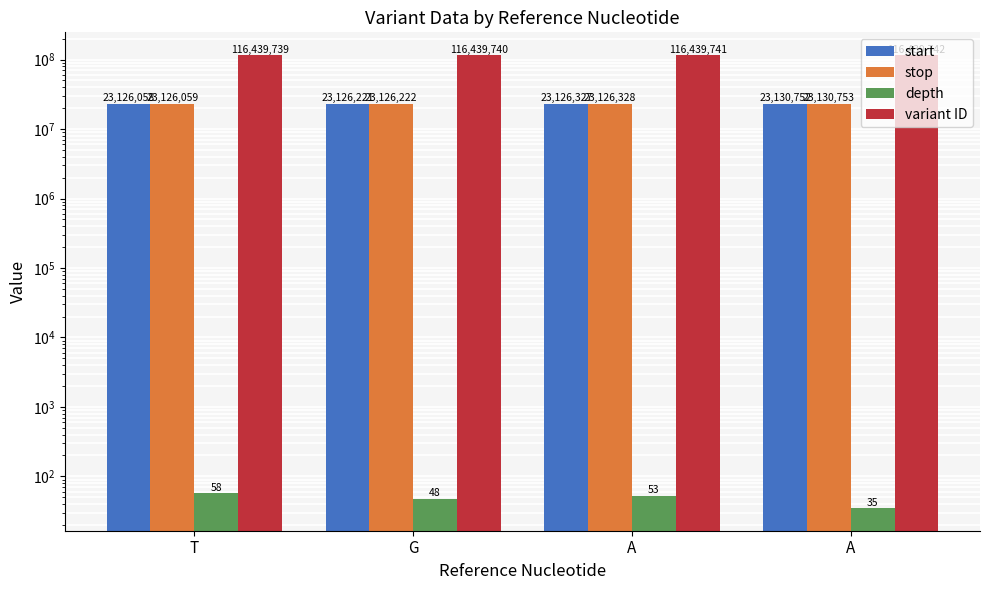

What are all the series names shown in the legend?

start, stop, depth, variant ID